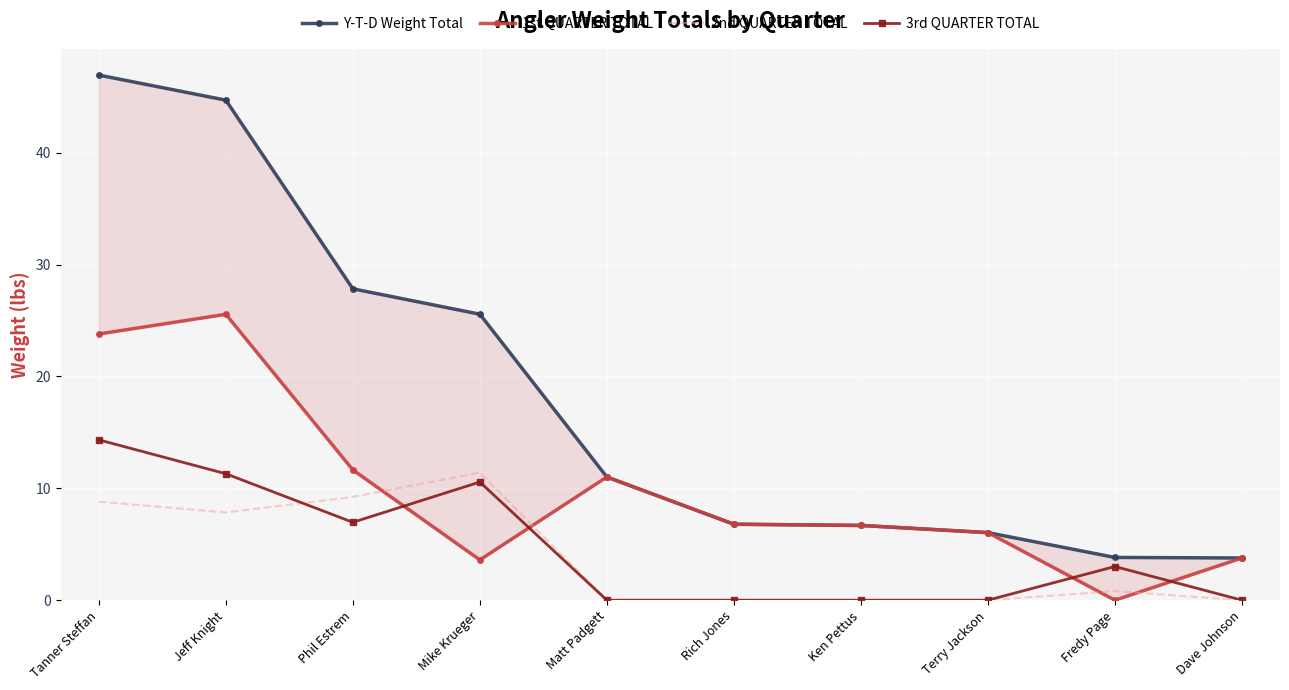

Where is 2nd QUARTER TOTAL nearest to the value 5?

Jeff Knight